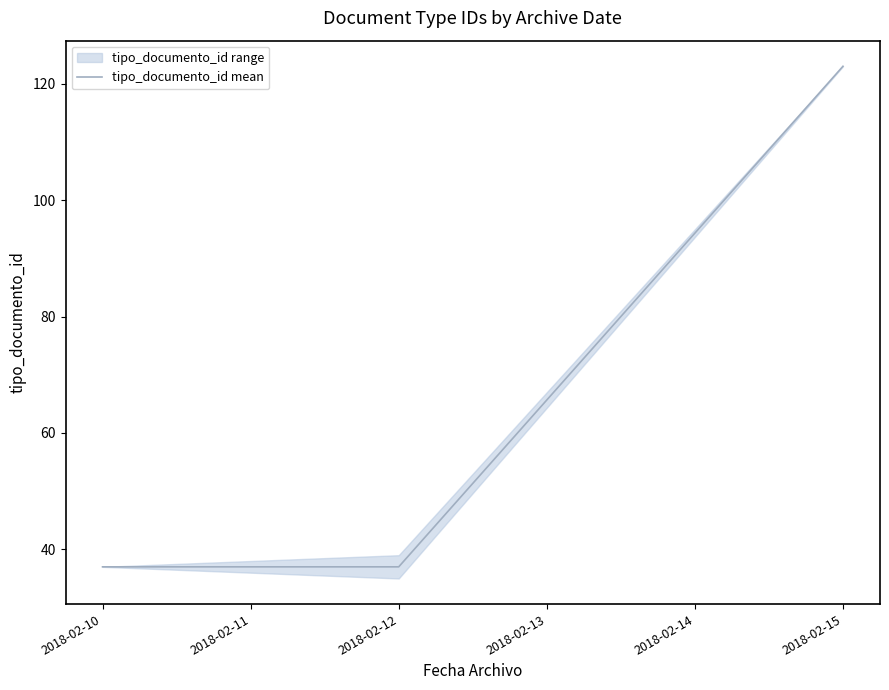

The chart shows a value of 8 at 2018-02-10. True or false?

False